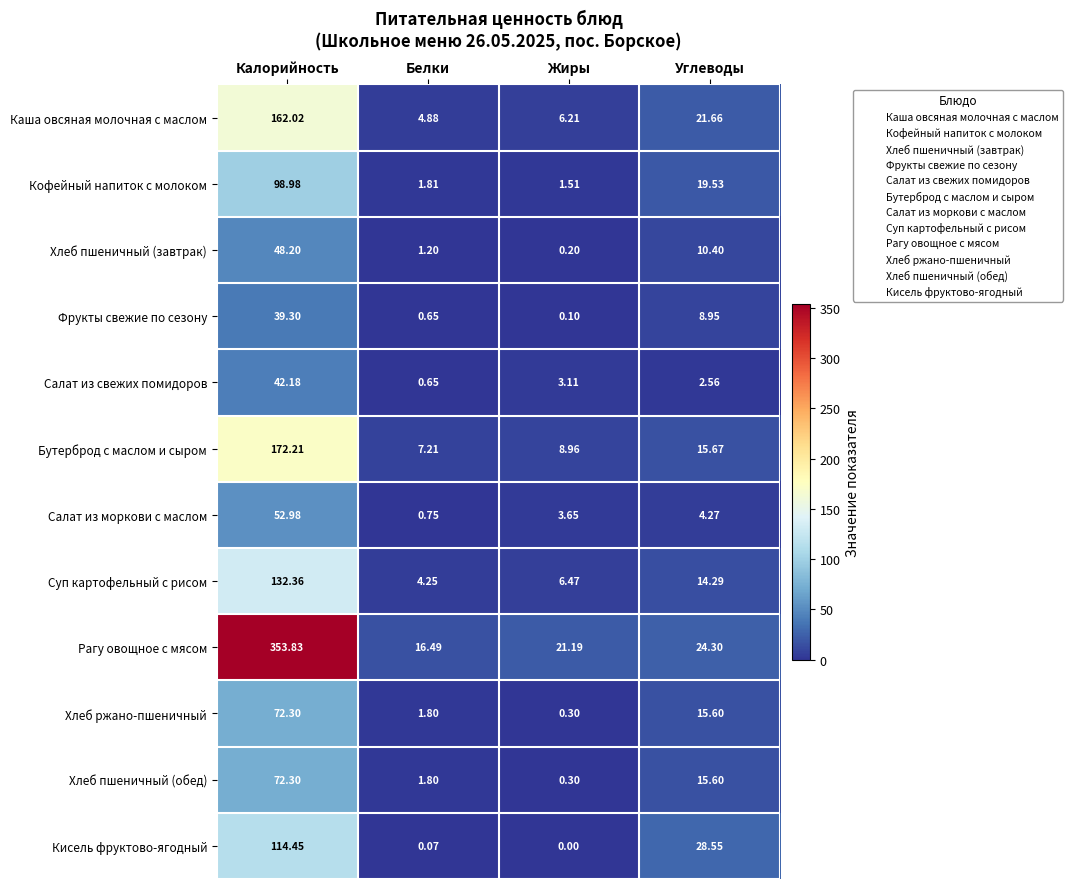

Which category has the lowest value across all series?

Жиры